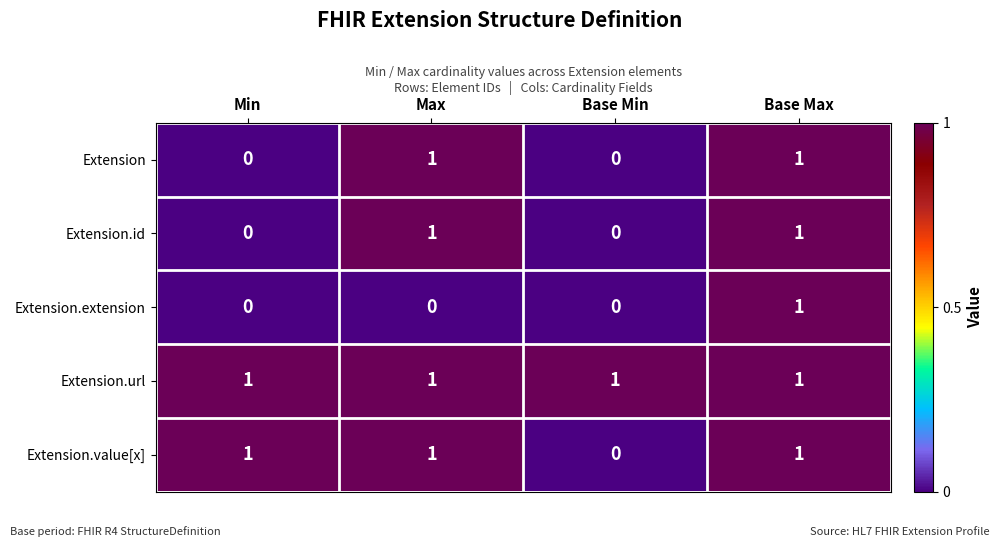

How many Extension.id values are between 0 and 1?

4